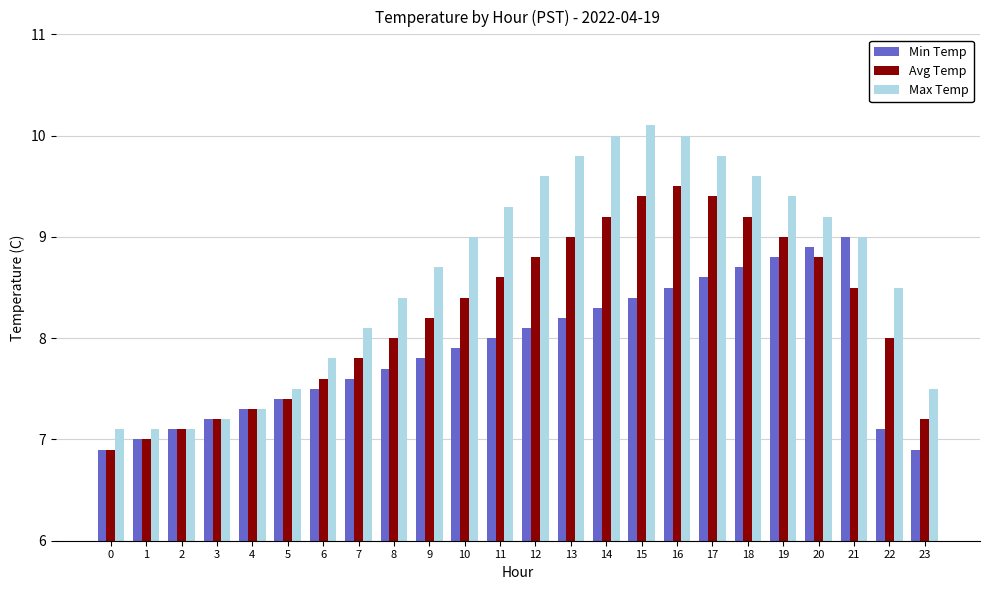

Which series has the widest spread of values?

Max Temp